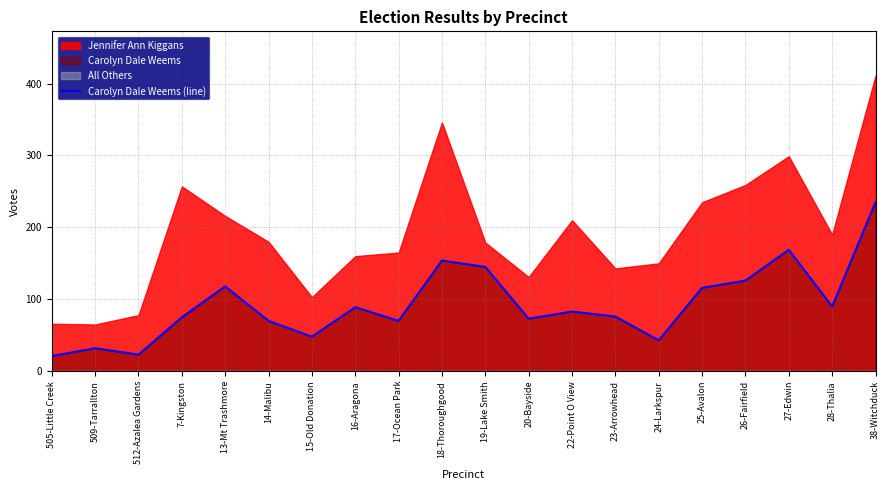

Reading right to left, transcribe all the data shown in this chart.

235	90	169	126	116	43	76	83	73	145	154	70	89	48	70	118	75	23	32	21